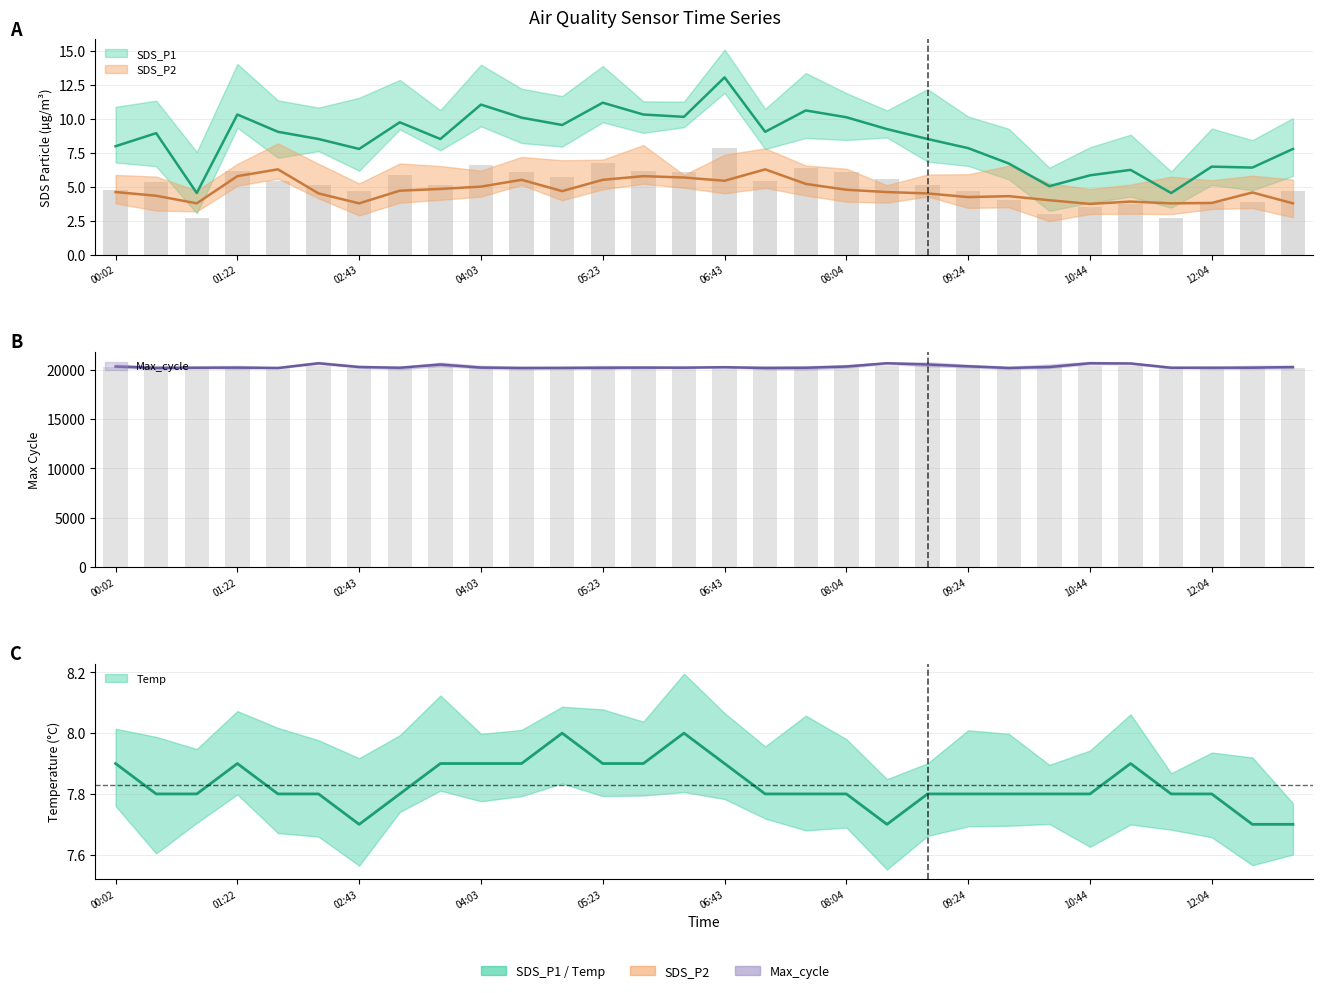

What is the sum of the SDS_P2 values at 22 and 21?

8.5